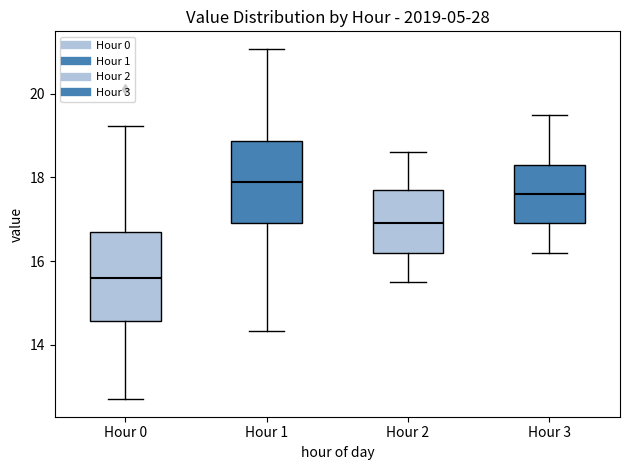

Reading left to right, read every box against the y-axis: the position of its median line, the range the box covers, and the ends of its whiskers. The values are not printed on the chart, so give them approximately, as read against the axis.

Hour 0: median 15.6, box 14.6 to 16.8, whiskers 12.8 to 19.2
Hour 1: median 18.0, box 17.0 to 18.8, whiskers 14.4 to 21.0
Hour 2: median 17.0, box 16.2 to 17.8, whiskers 15.6 to 18.6
Hour 3: median 17.6, box 17.0 to 18.4, whiskers 16.2 to 19.6